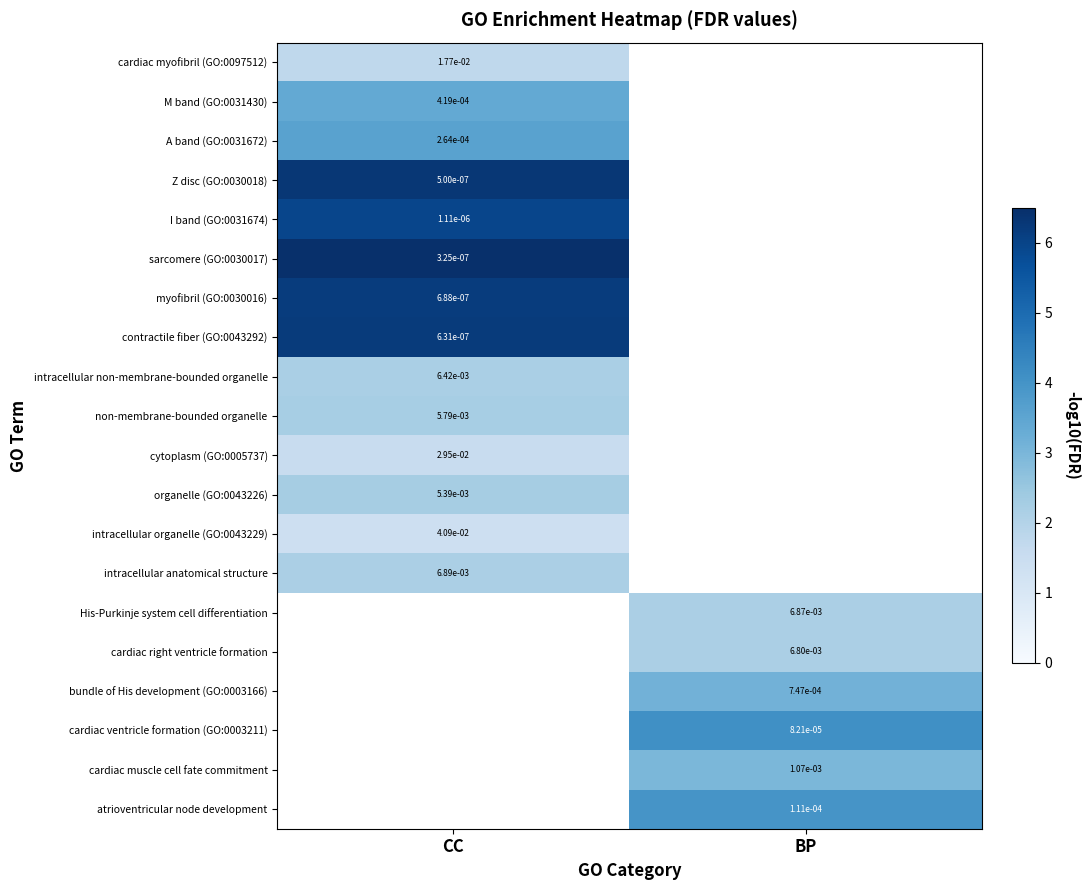

True or false: contractile fiber (GO:0043292) has a value of 6.2 at CC.

True